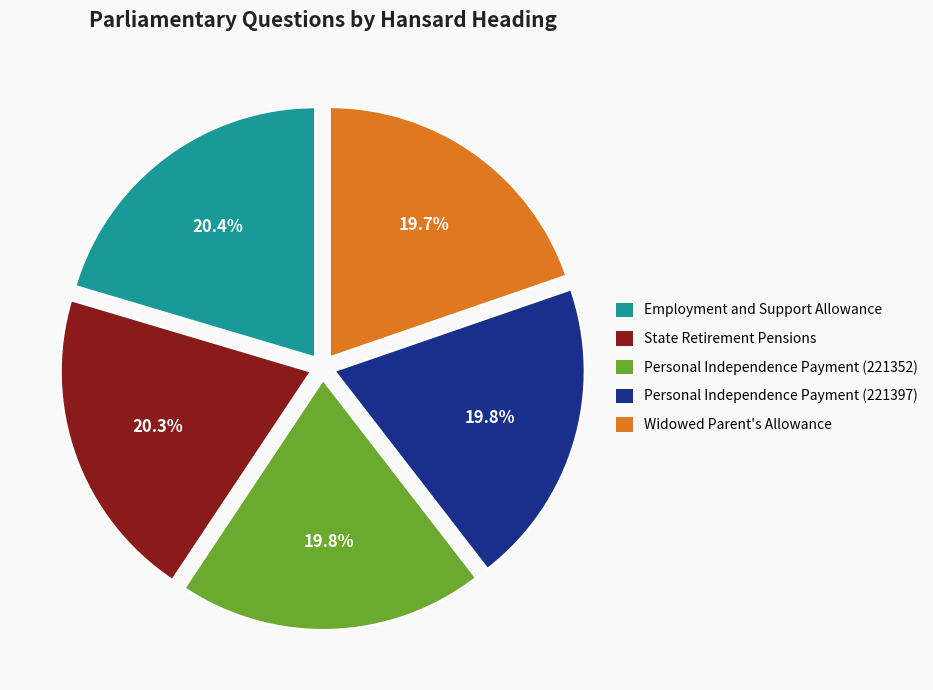

Which has a higher value, Personal Independence Payment (221352) or Employment and Support Allowance?

Employment and Support Allowance